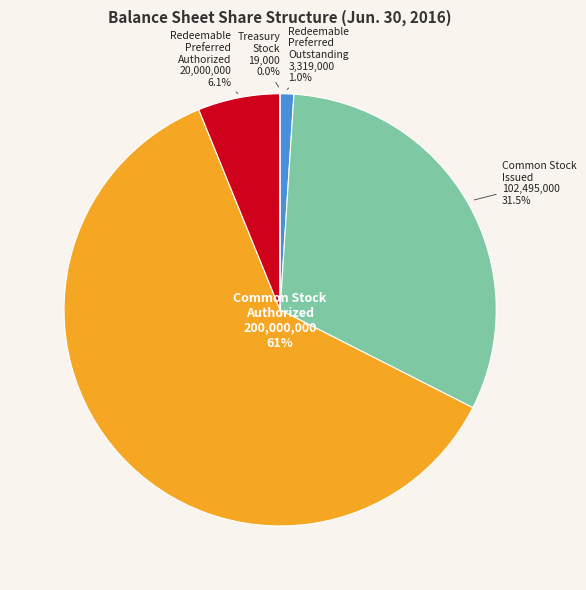

What is the total percentage of Common Stock Authorized and Redeemable Preferred Authorized?

67.5%